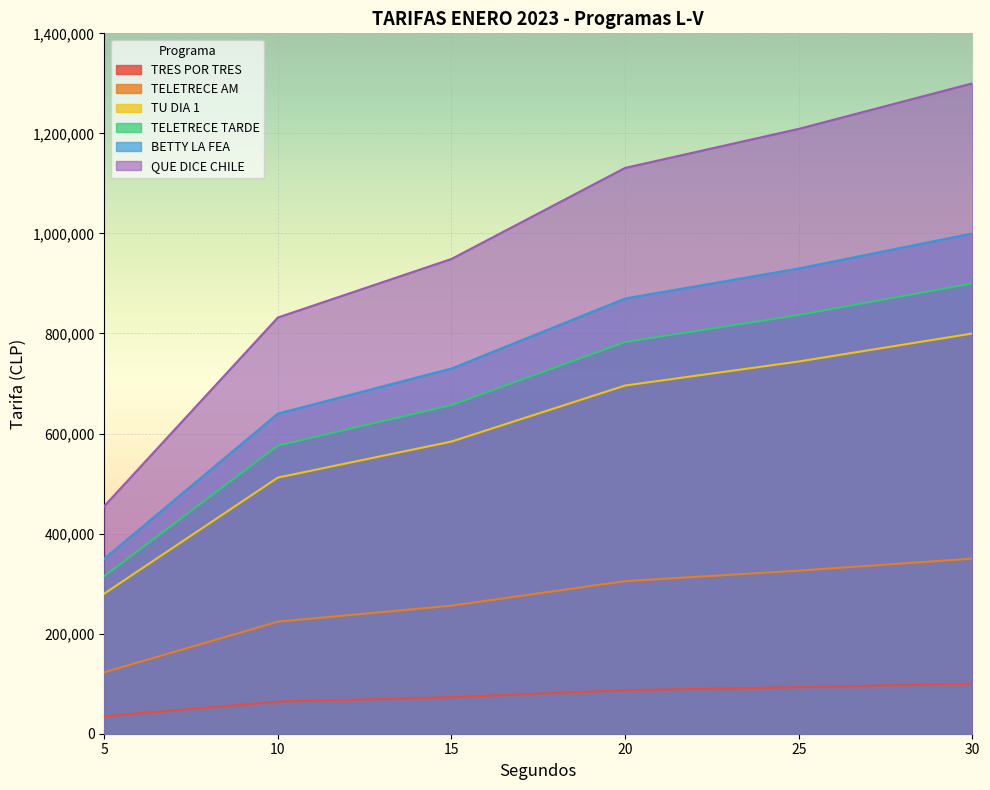

How many series are shown in this chart?

6